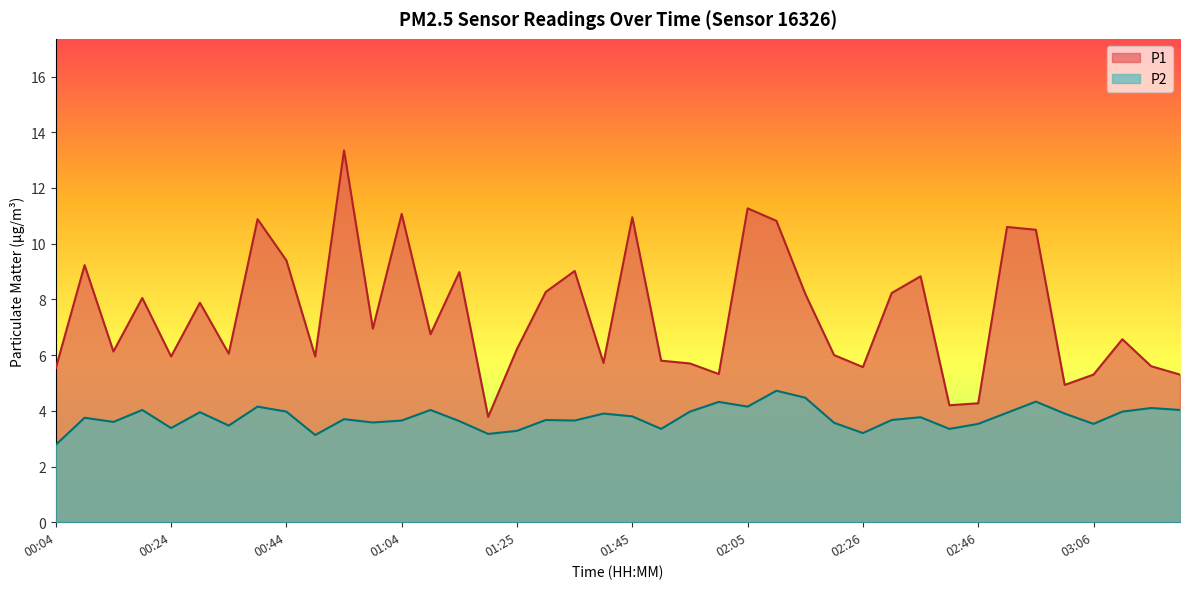

True or false: P1 and P2 cross at least once.

False